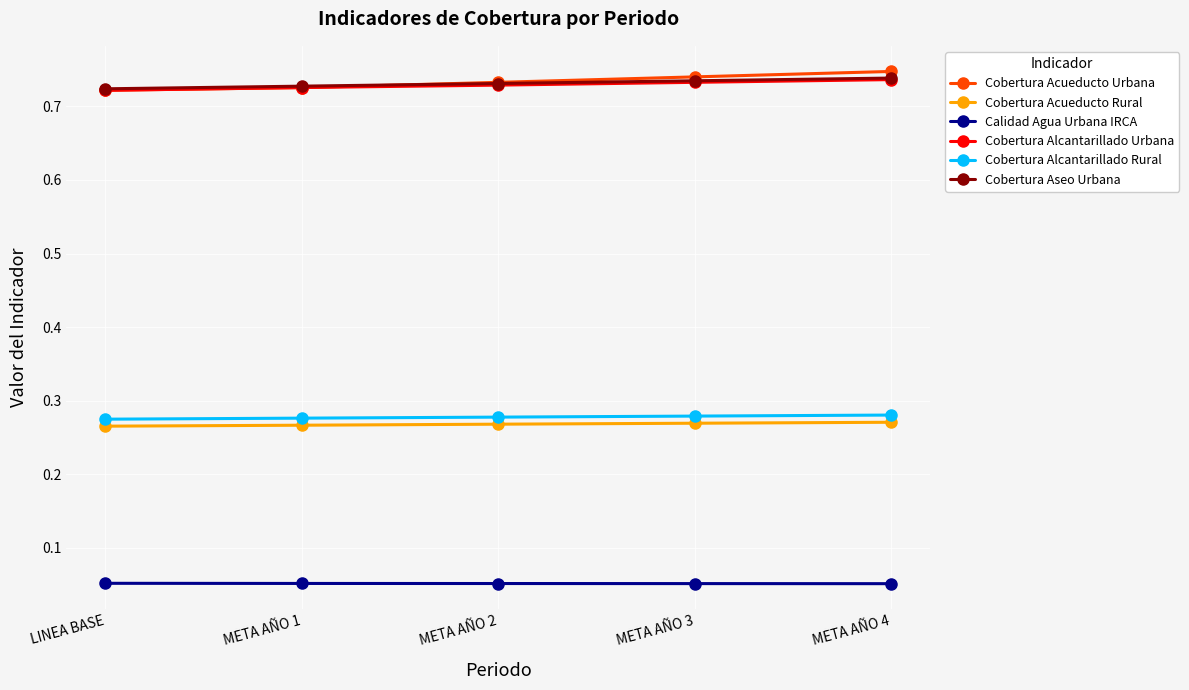

At how many categories does at least one series exceed 0?

5